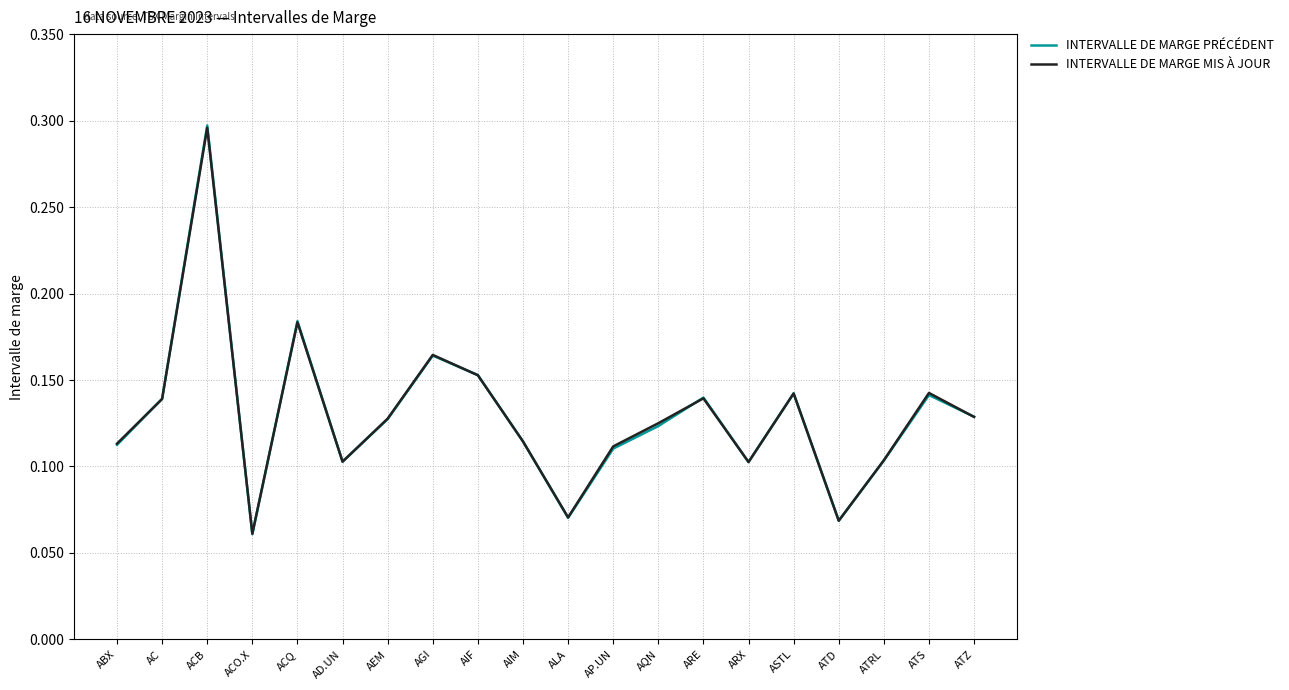

Which series changed the most between AGI and ARX?

INTERVALLE DE MARGE MIS À JOUR